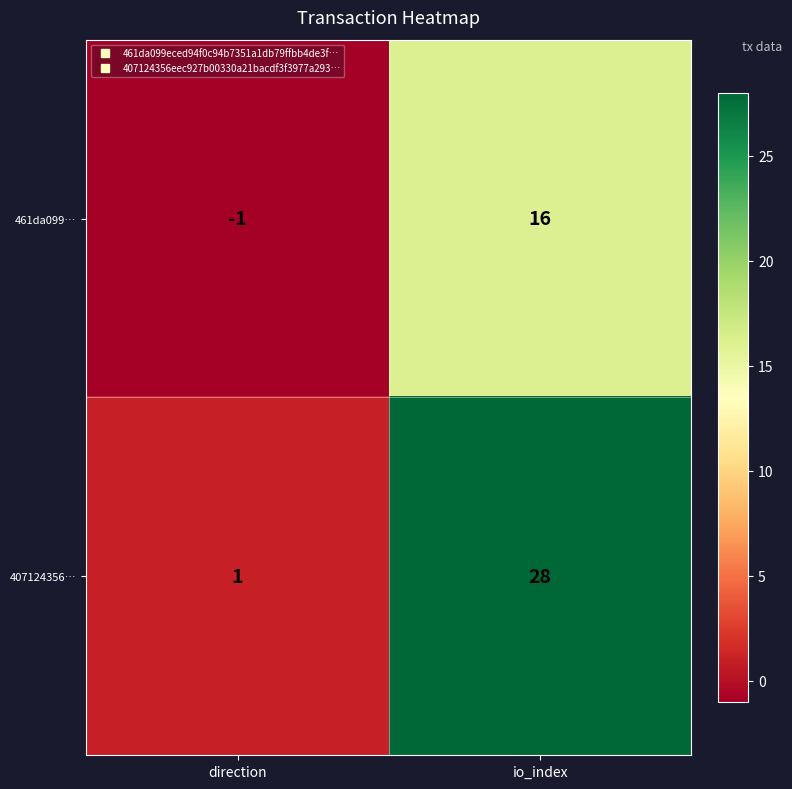

Between direction and io_index, which series saw the biggest shift?

407124356…